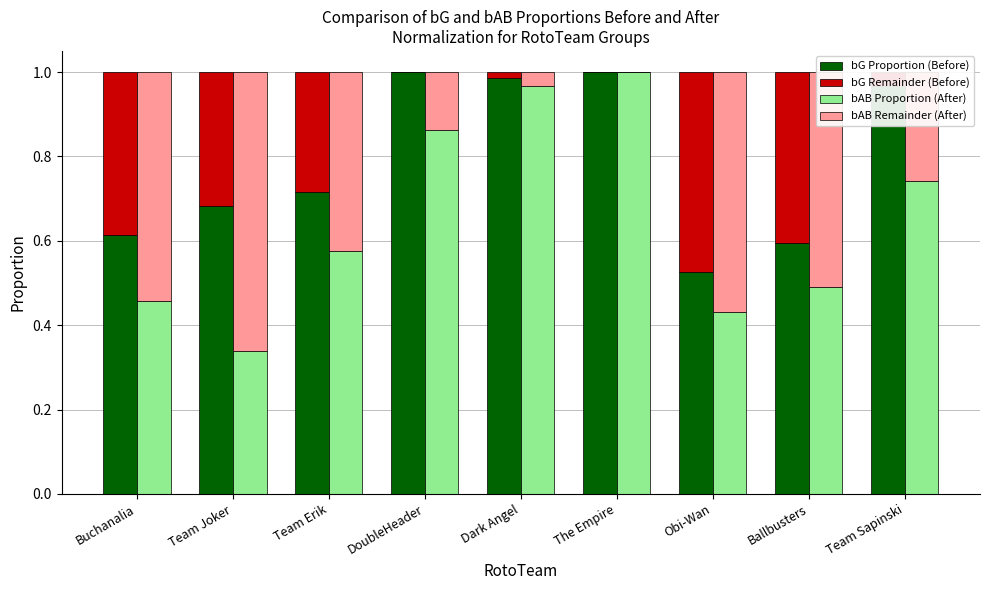

What is the average value of the bAB Remainder (After) series?

0.3